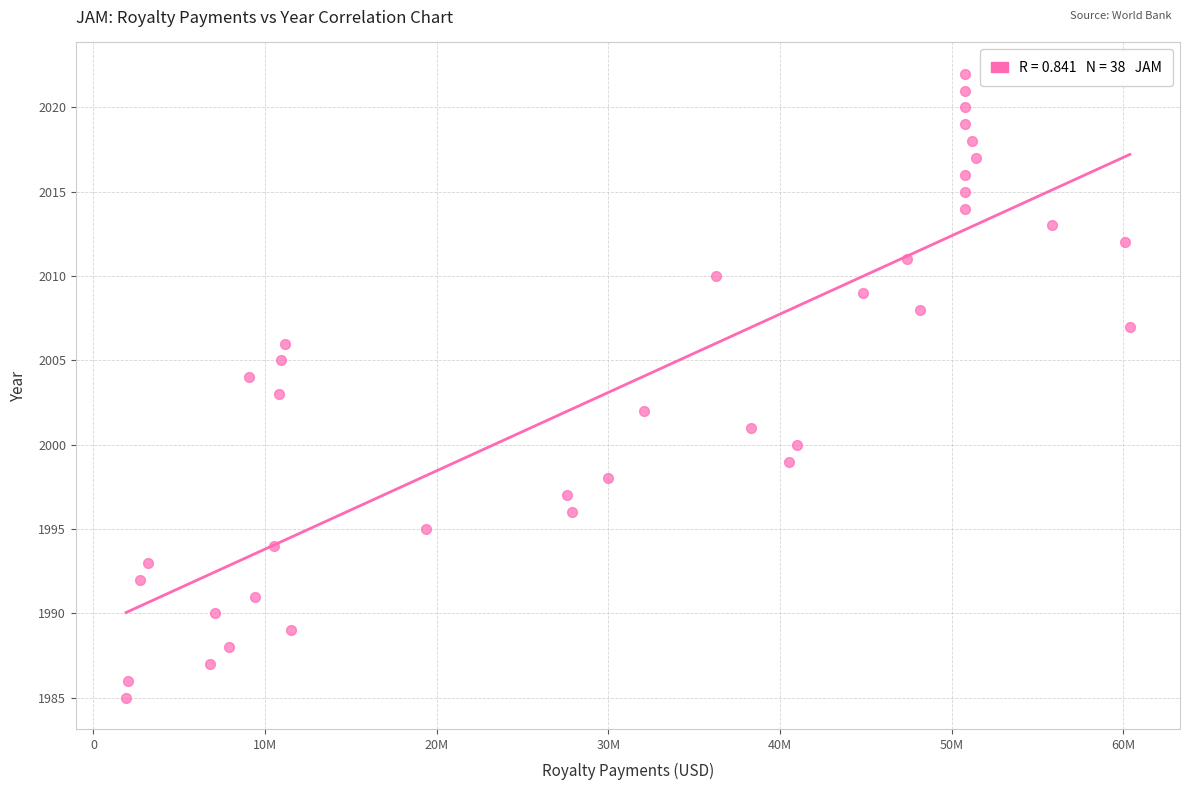

What is the range of Y values (max minus min)?

37